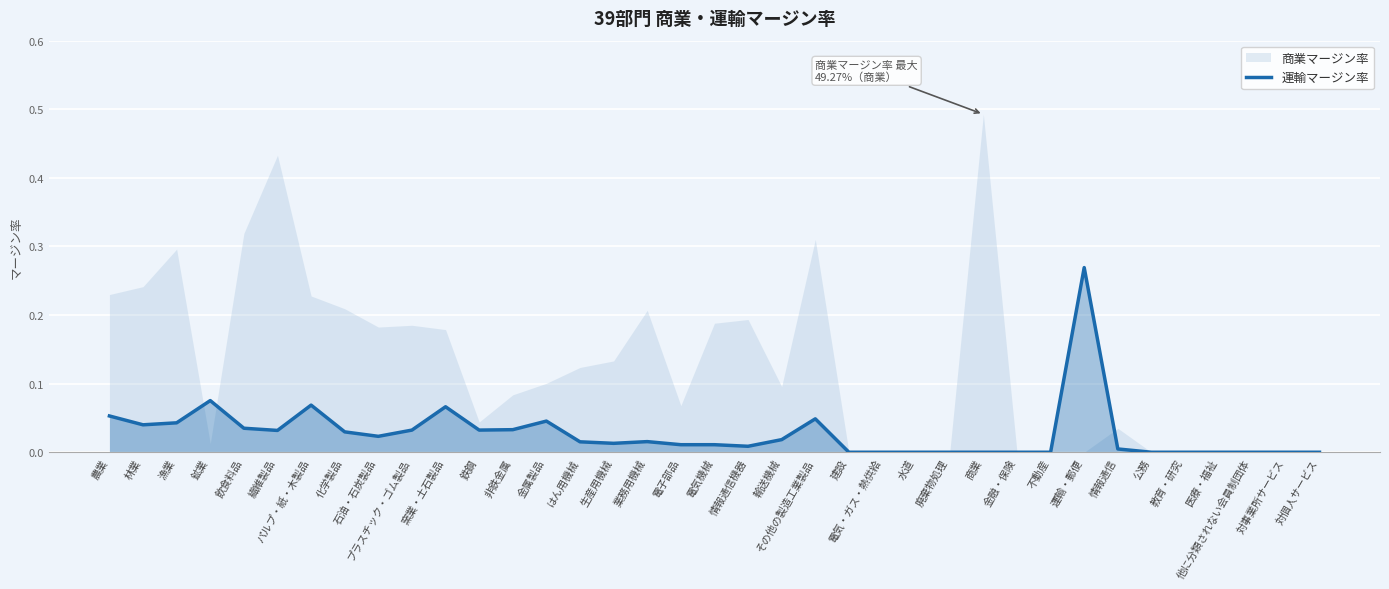

Reading right to left, extract all data points from this chart.

対個人サービス=0.0	対事業所サービス=0.0	他に分類されない会員制団体=0.0	医療・福祉=0.0	教育・研究=0.0	公務=0.0	情報通信=0.0	運輸・郵便=0.3	不動産=0.0	金融・保険=0.0	商業=0.0	廃棄物処理=0.0	水道=0.0	電気・ガス・熱供給=0.0	建設=0.0	その他の製造工業製品=0.0	輸送機械=0.0	情報通信機器=0.0	電気機械=0.0	電子部品=0.0	業務用機械=0.0	生産用機械=0.0	はん用機械=0.0	金属製品=0.0	非鉄金属=0.0	鉄鋼=0.0	窯業・土石製品=0.1	プラスチック・ゴム製品=0.0	石油・石炭製品=0.0	化学製品=0.0	パルプ・紙・木製品=0.1	繊維製品=0.0	飲食料品=0.0	鉱業=0.1	漁業=0.0	林業=0.0	農業=0.1